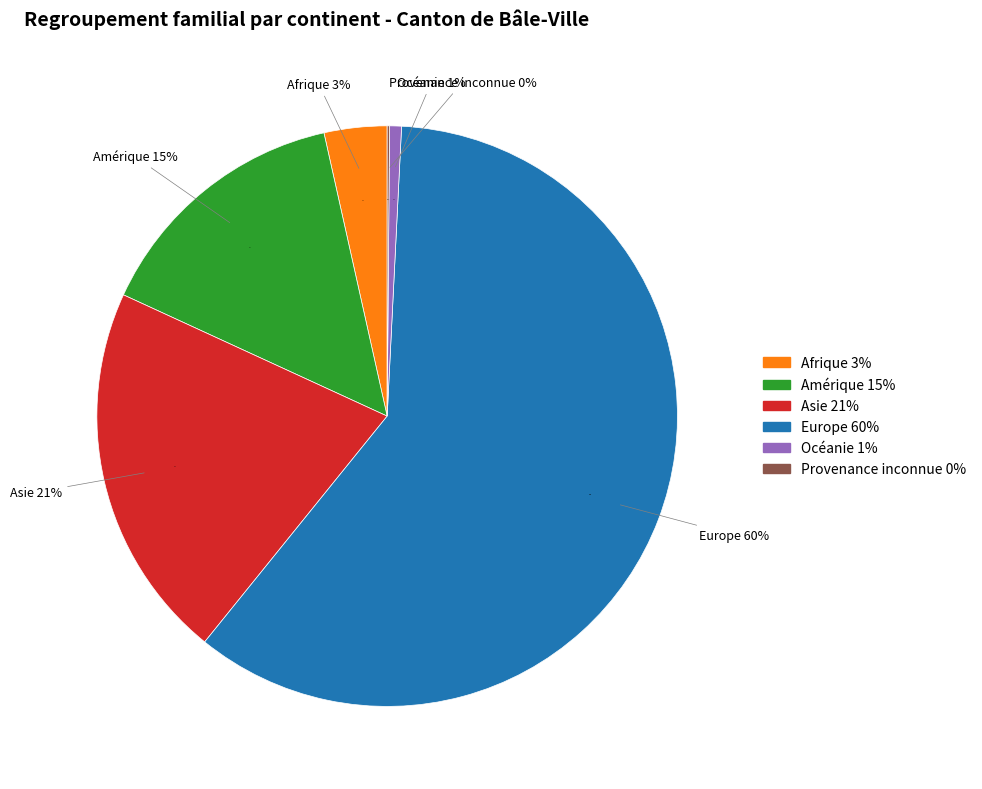

To the nearest percent, what percentage of the pie is Océanie?

1%